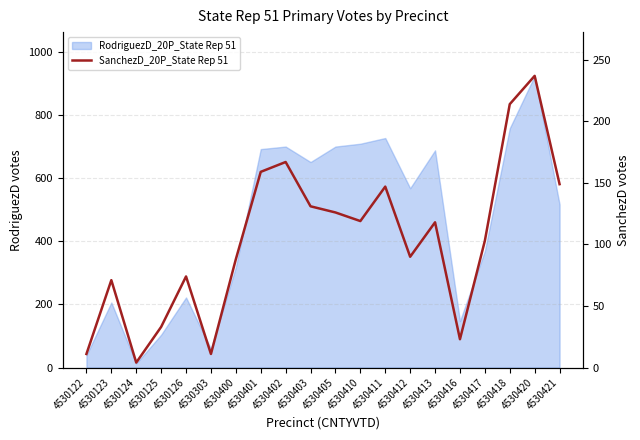

How many interior local valleys (lower than both neighbors) does the data have?

5